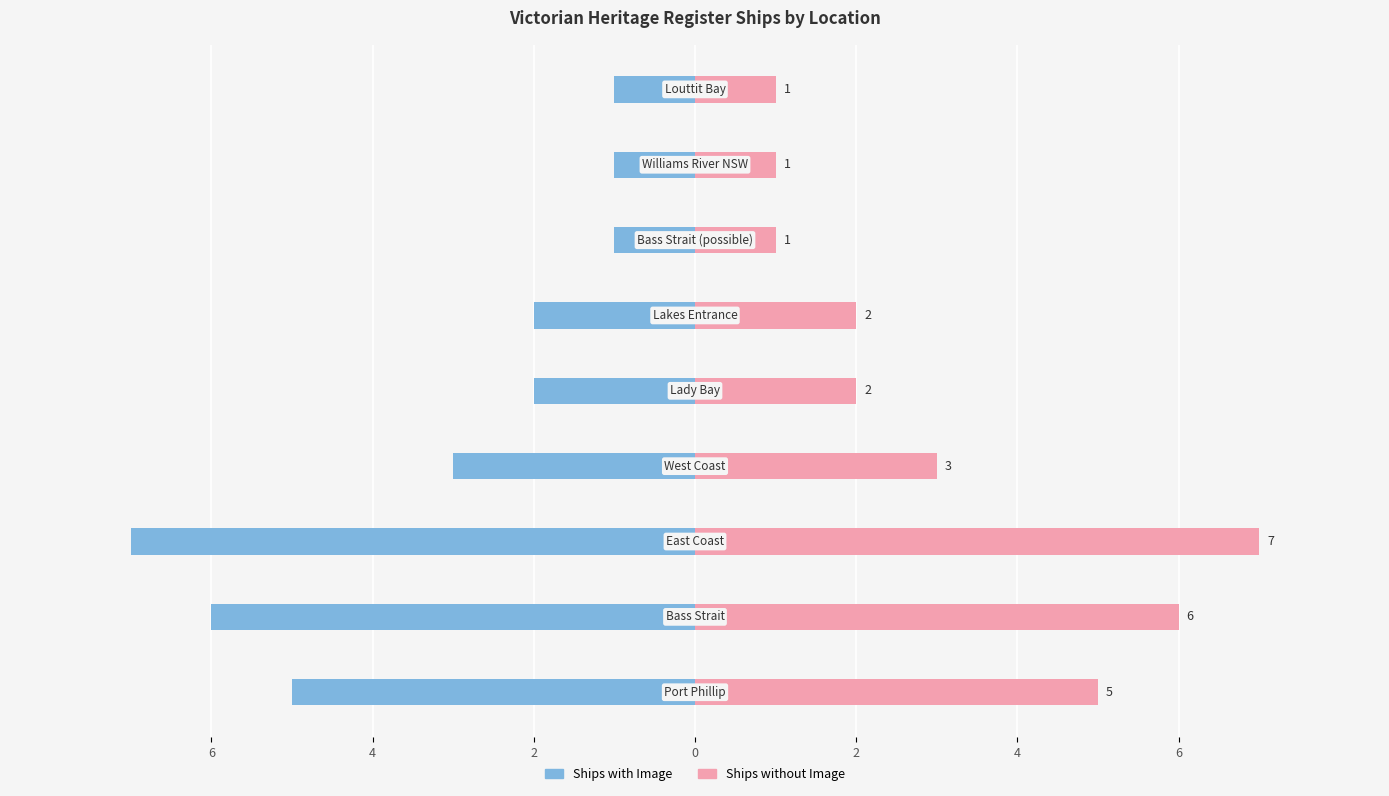

At how many categories does at least one series exceed 1?

6